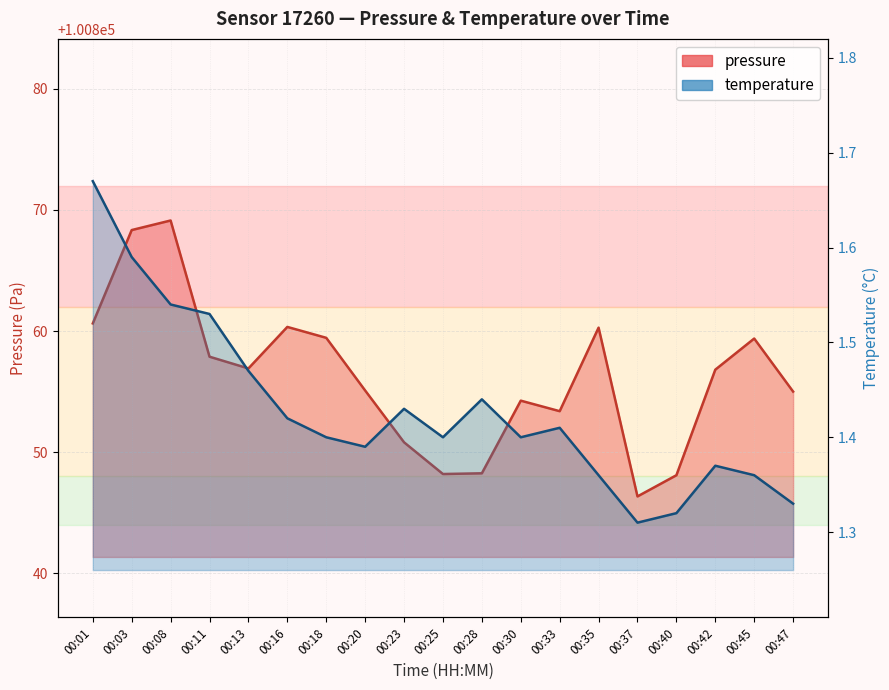

What is the sum of the pressure values at 00:23 and 00:16?

201711.1